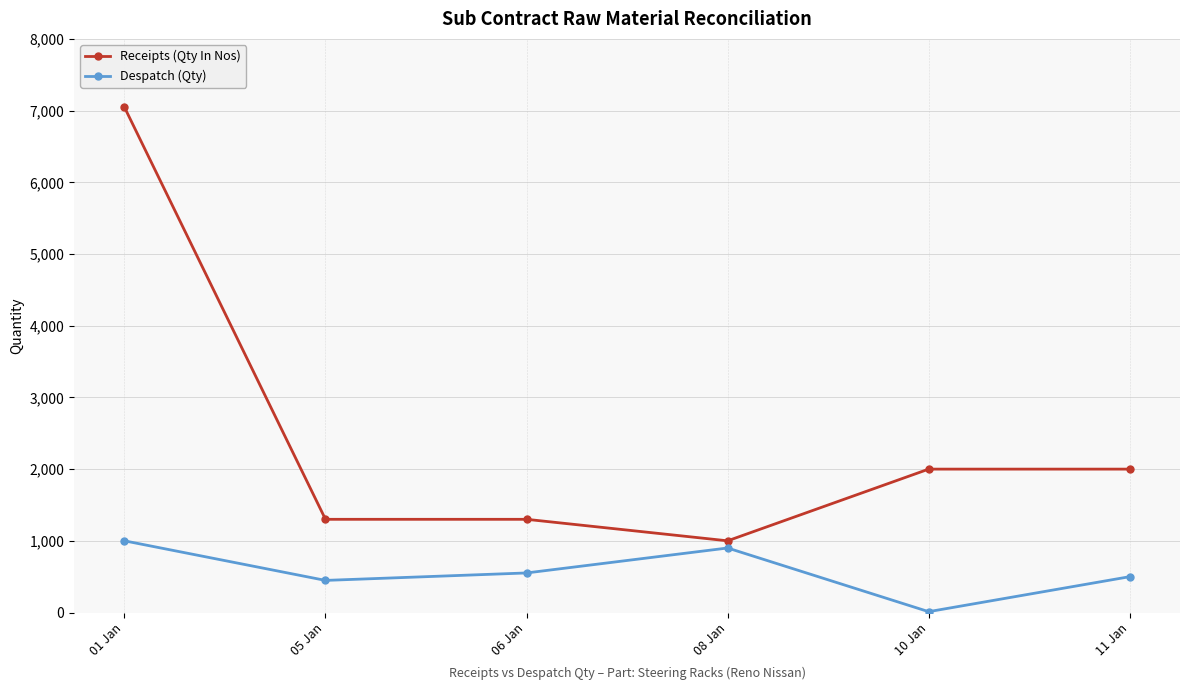

Reading left to right, what are all the values shown in this chart?

Receipts (Qty In Nos): 01 Jan=7048	05 Jan=1300	06 Jan=1300	08 Jan=1000	10 Jan=2000	11 Jan=2000
Despatch (Qty): 01 Jan=1000	05 Jan=448	06 Jan=552	08 Jan=900	10 Jan=12	11 Jan=500